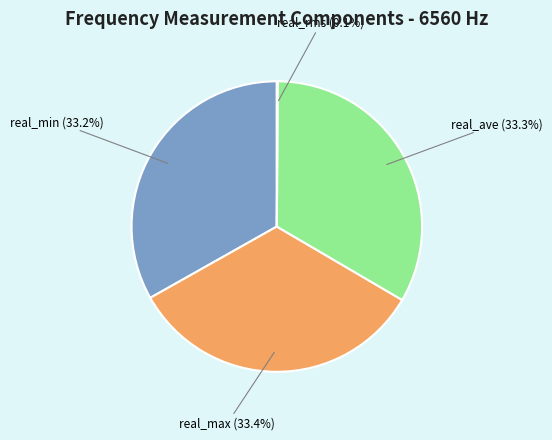

Combined, do real_ave and real_min account for over 50%?

Yes